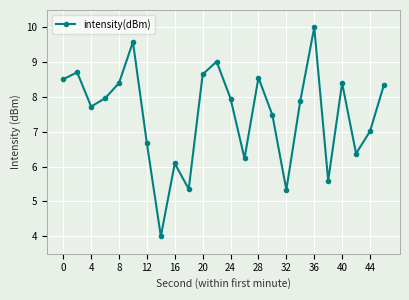

How many interior local valleys (lower than both neighbors) does the data have?

7